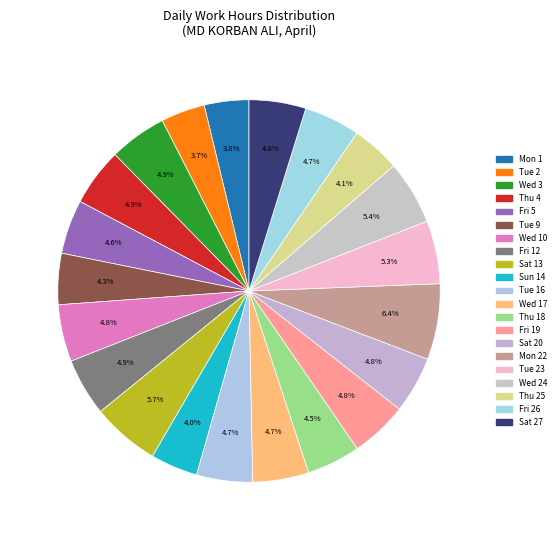

Rank the categories by value from lowest to highest.

Tue 2, Mon 1, Sun 14, Thu 25, Tue 9, Thu 18, Fri 5, Wed 17, Tue 16, Fri 26, Sat 20, Sat 27, Fri 19, Wed 10, Wed 3, Fri 12, Thu 4, Tue 23, Wed 24, Sat 13, Mon 22